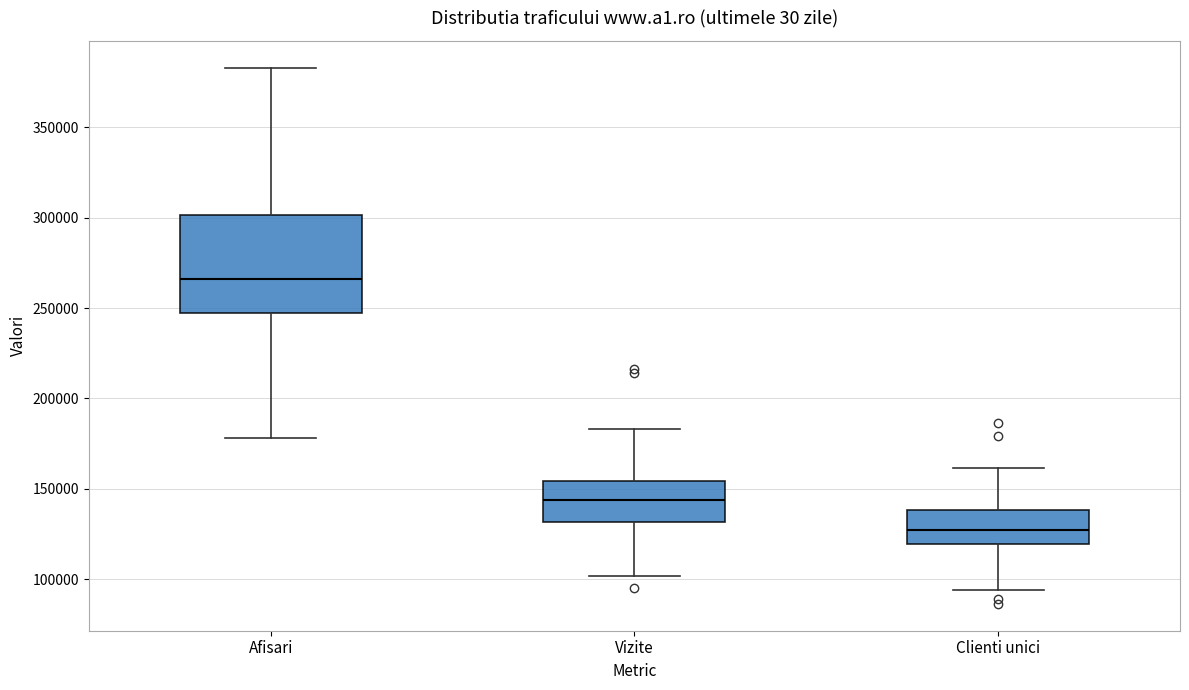

Reading left to right, read every box against the y-axis: the position of its median line, the range the box covers, and the ends of its whiskers. The values are not printed on the chart, so give them approximately, as read against the axis.

Afisari: median 265000, box 245000 to 300000, whiskers 180000 to 385000
Vizite: median 145000, box 130000 to 155000, whiskers 100000 to 185000
Clienti unici: median 125000, box 120000 to 140000, whiskers 95000 to 160000